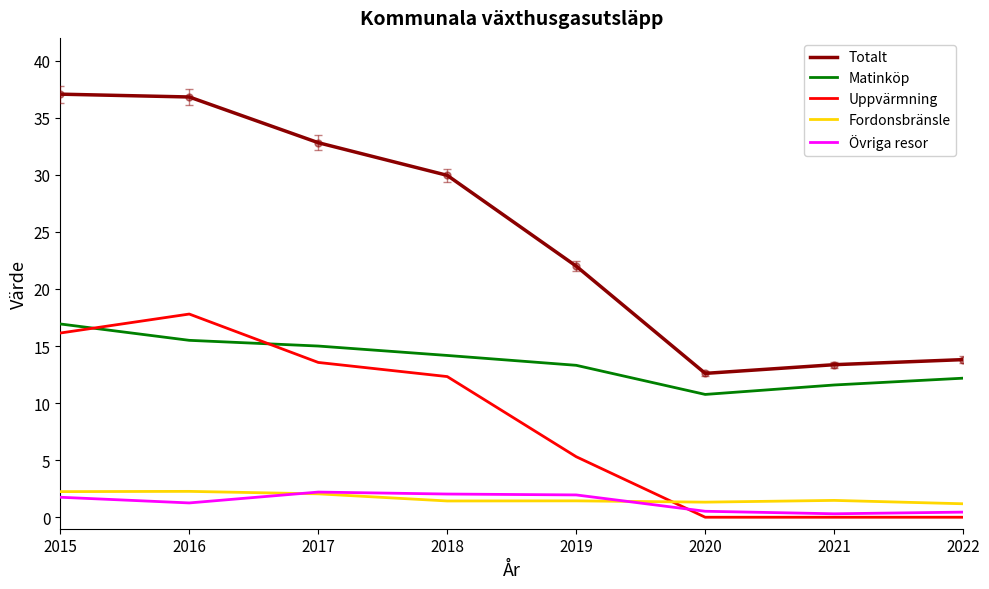

True or false: Övriga resor has more than 0 interior local peaks.

True